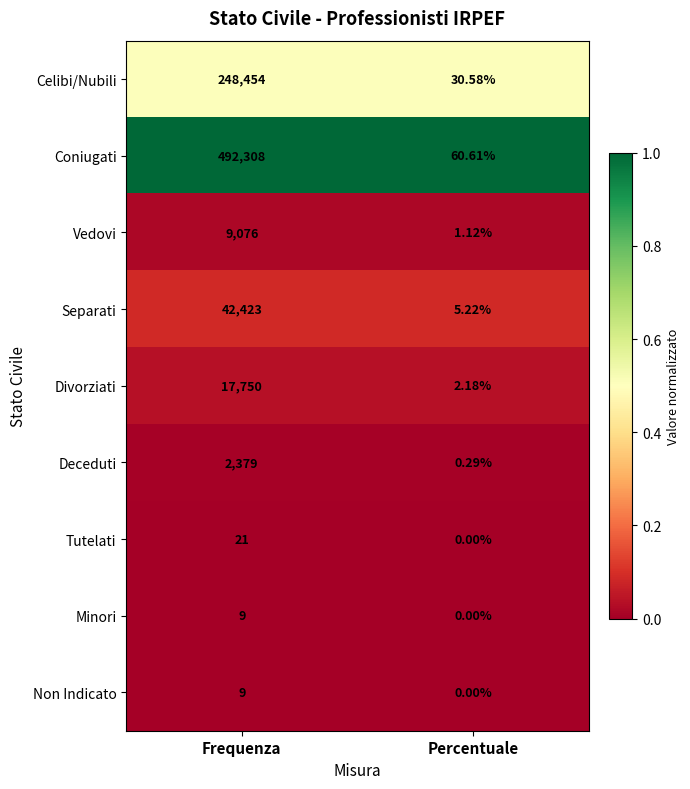

Is the value of Separati at Frequenza greater than the value of Minori at Percentuale?

Yes